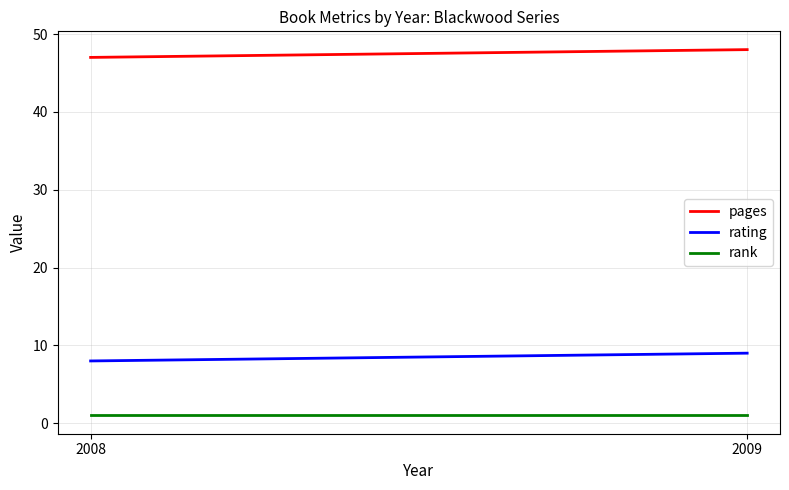

At 2009, list the series in order from largest to smallest.

pages, rating, rank